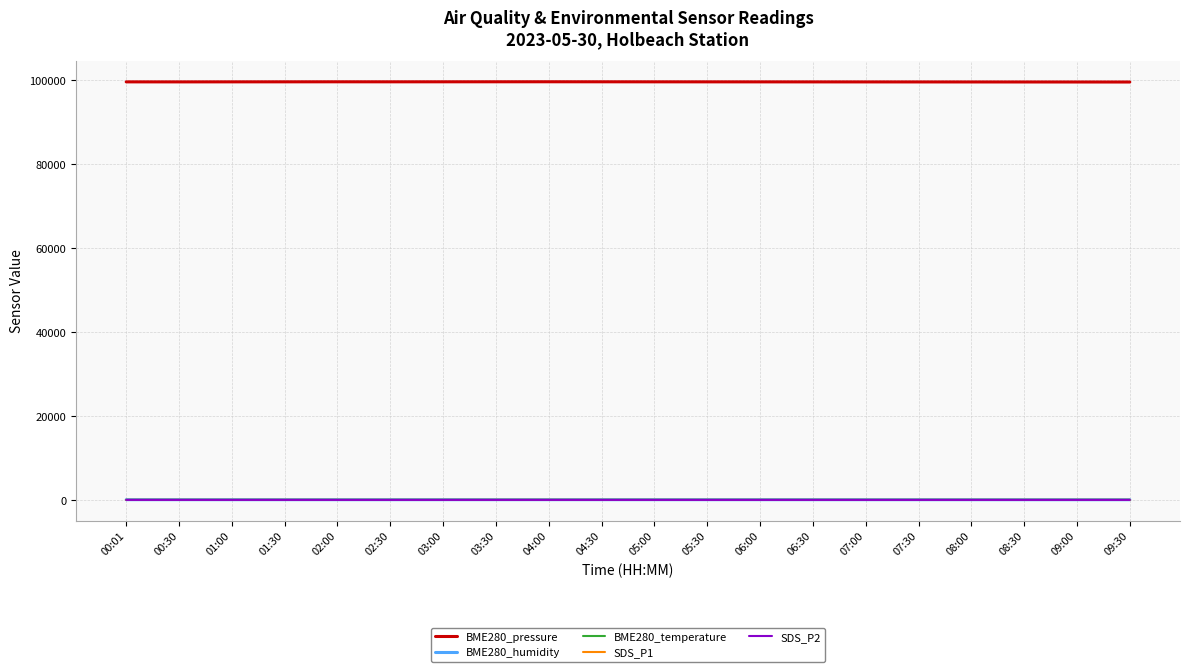

What position from the right is 01:30?

17